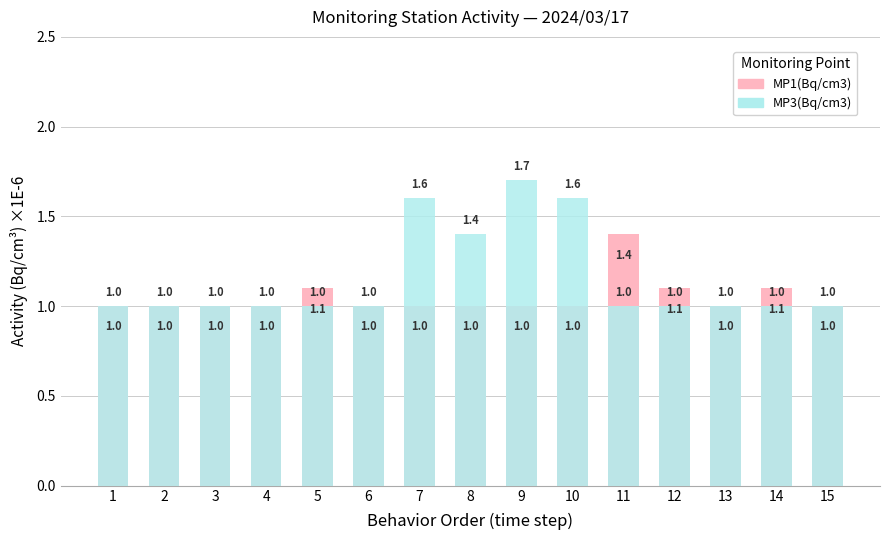

What is the smallest value displayed?

1.0